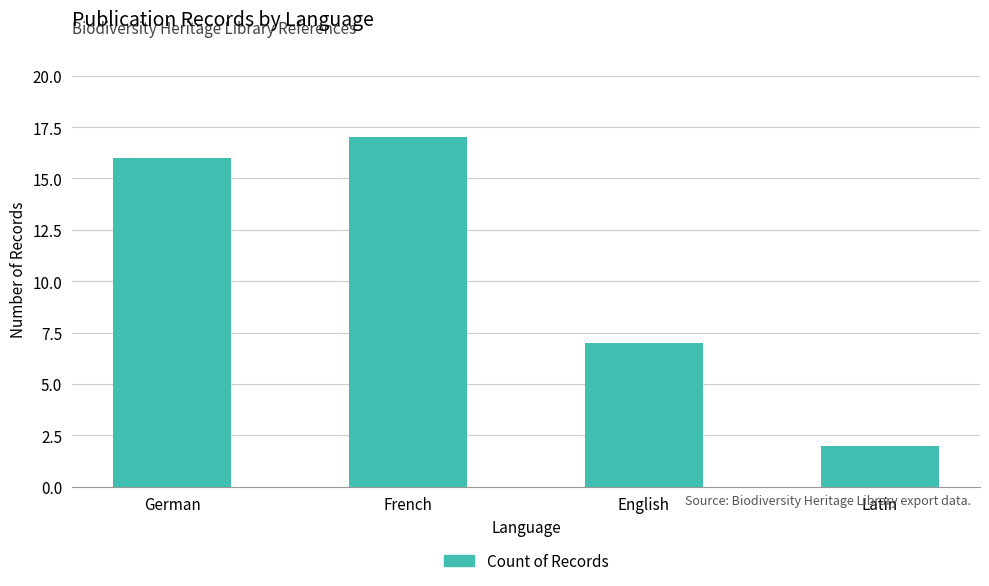

Rank the categories by value from highest to lowest.

French, German, English, Latin